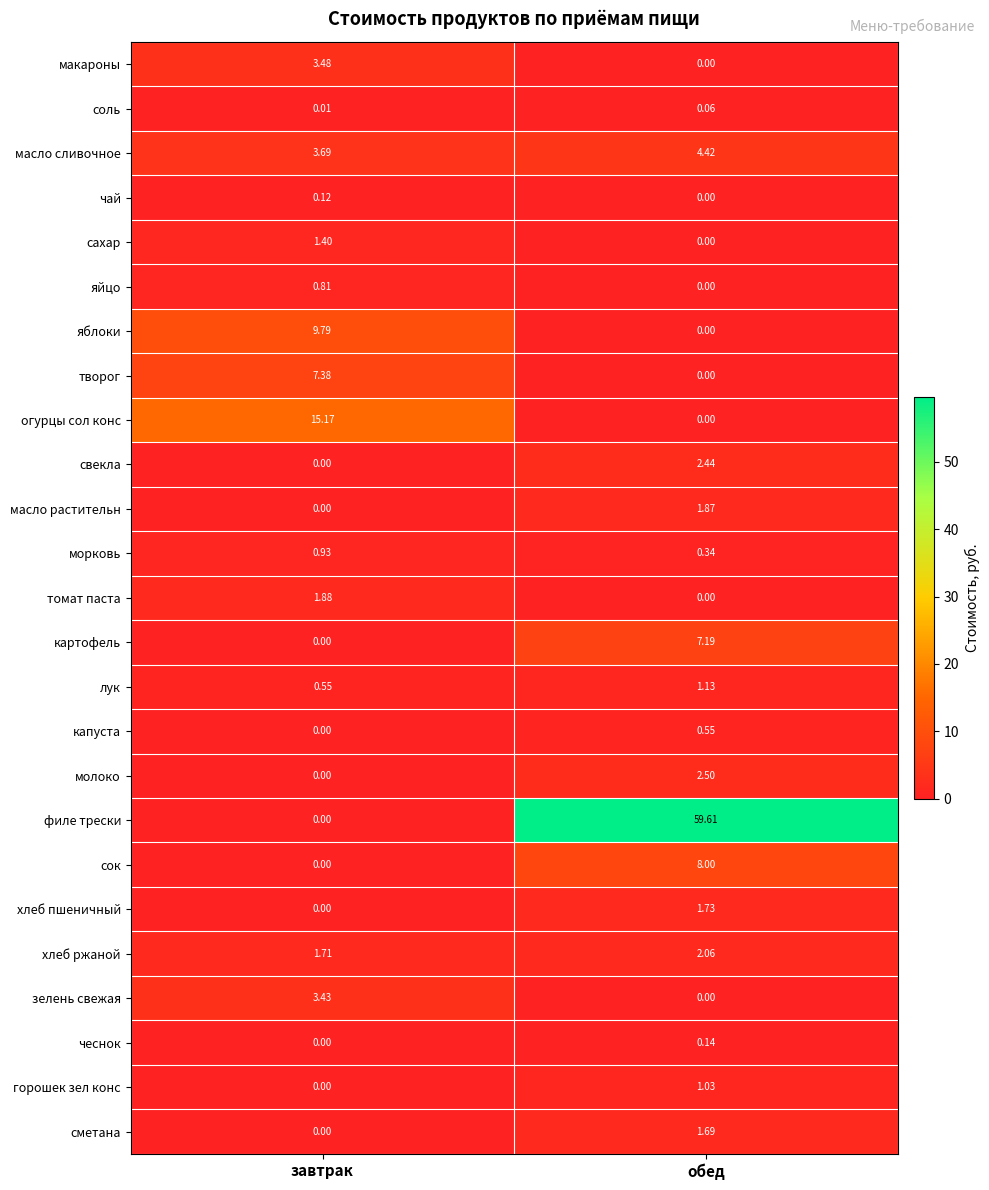

At which label does зелень свежая reach its peak?

завтрак